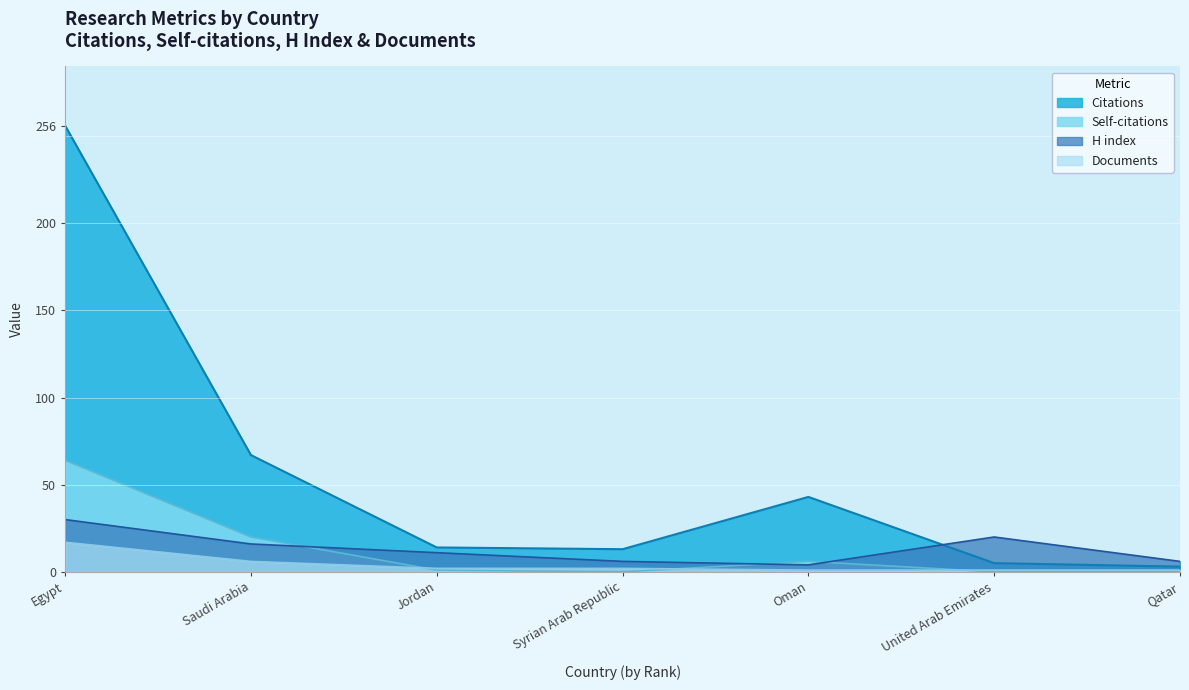

Which category has the highest value in the Self-citations series?

Egypt